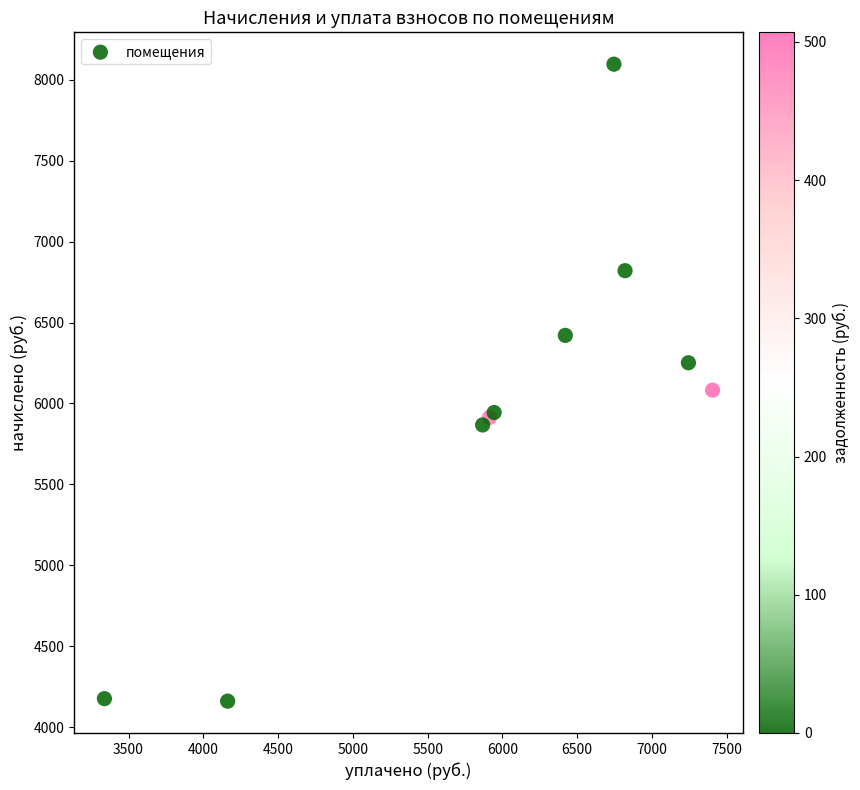

What Y value in the scatter plot is closest to 6128?

6082.6